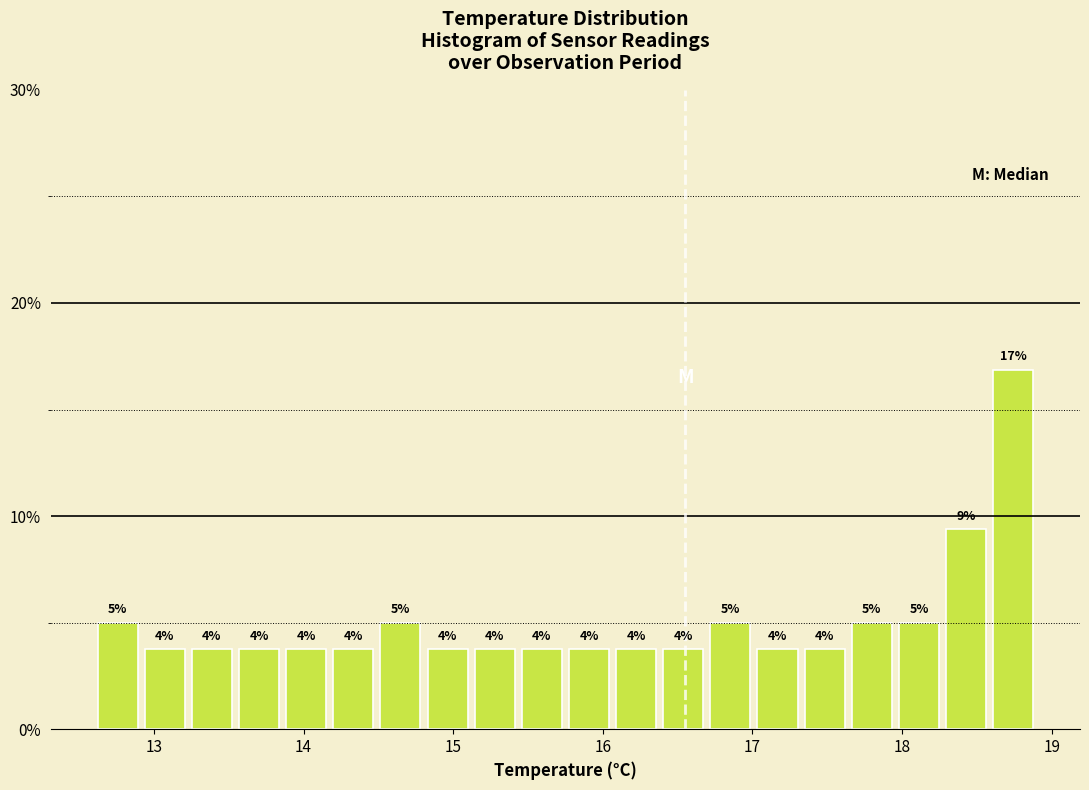

Read against the x-axis, roughly where is the centre of the tallest bar?

18.7